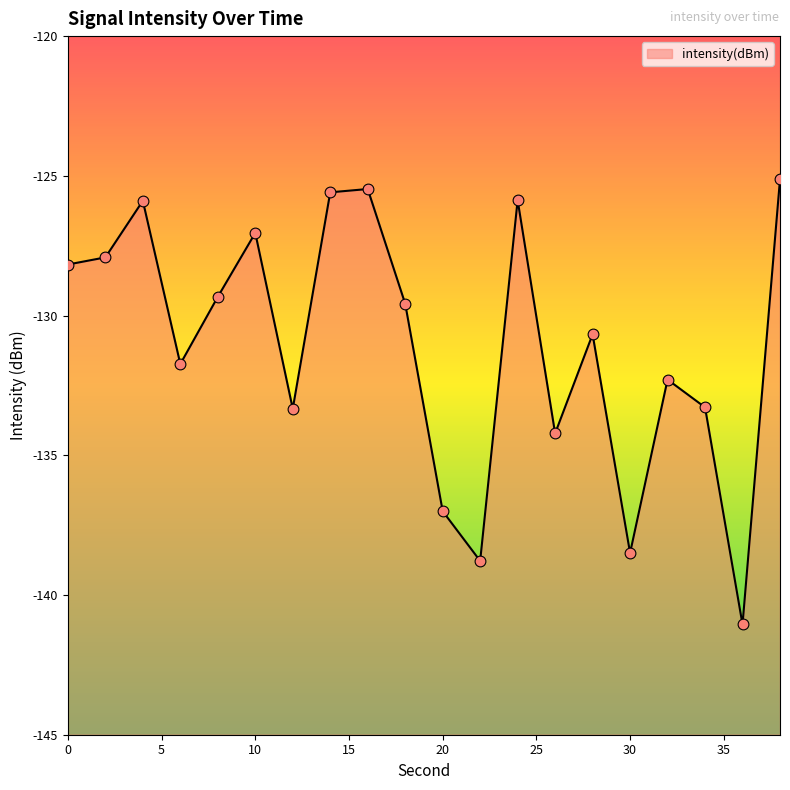

Between 38 and 4, which is larger?

38